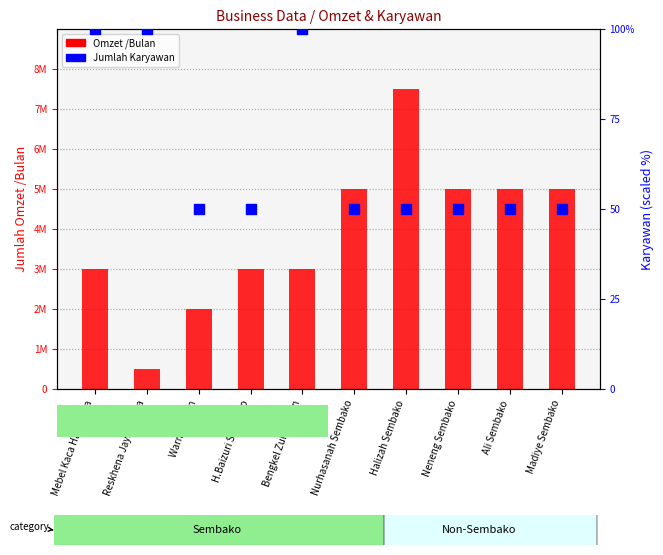

Is the value of Jumlah Karyawan at Madiye Sembako greater than the value of Omzet /Bulan at Madiye Sembako?

No